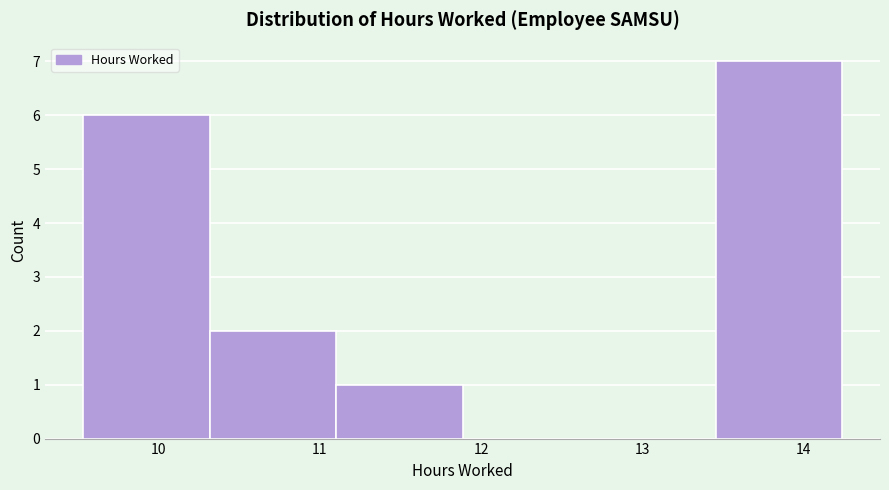

What is the height of the bar covering 9.5 to 10.3 on the x-axis? Neither the bar edges nor the heights are printed on the chart, so give them approximately, as read against the axes.

6